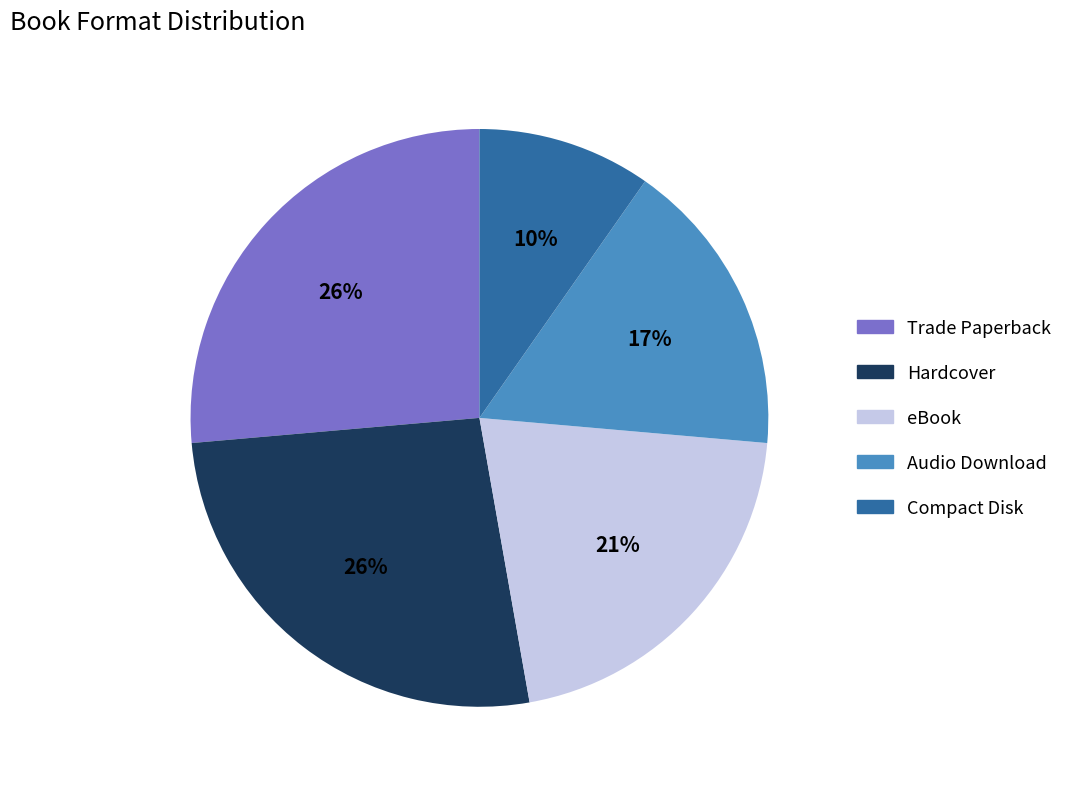

What is the smallest slice in the pie chart?

Compact Disk